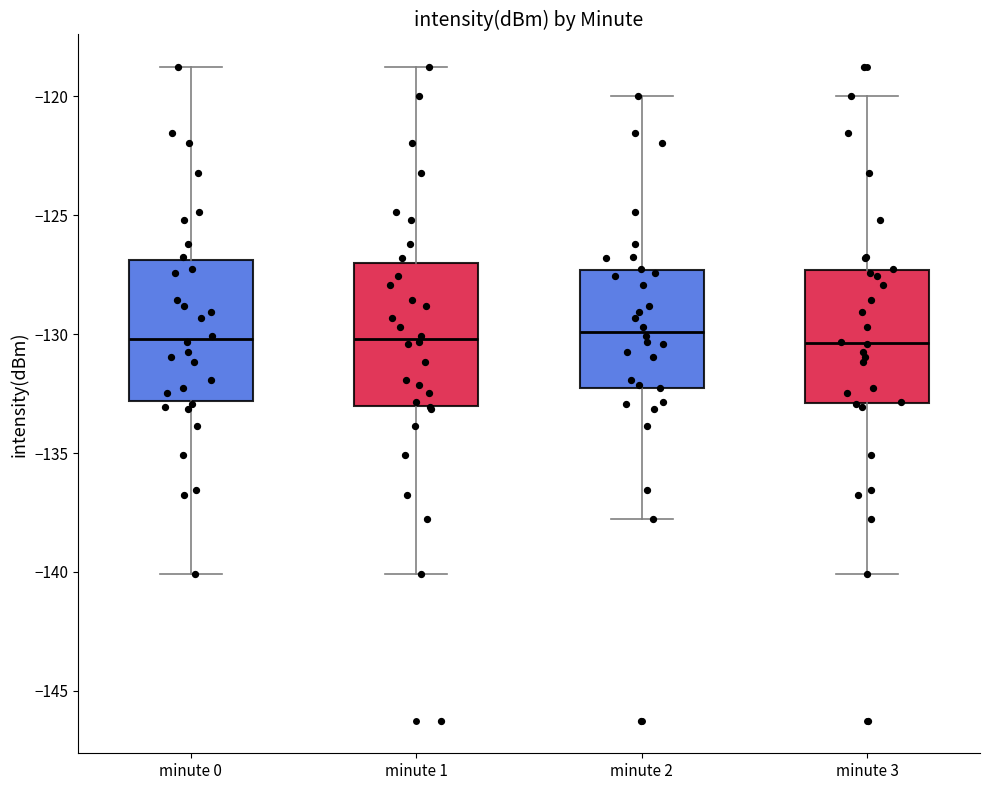

Reading left to right, read every box against the y-axis: the position of its median line, the range the box covers, and the ends of its whiskers. The values are not printed on the chart, so give them approximately, as read against the axis.

minute 0: median -130.0, box -133.0 to -127.0, whiskers -140.0 to -119.0
minute 1: median -130.0, box -133.0 to -127.0, whiskers -140.0 to -119.0
minute 2: median -130.0, box -132.0 to -127.5, whiskers -138.0 to -120.0
minute 3: median -130.5, box -133.0 to -127.5, whiskers -140.0 to -120.0